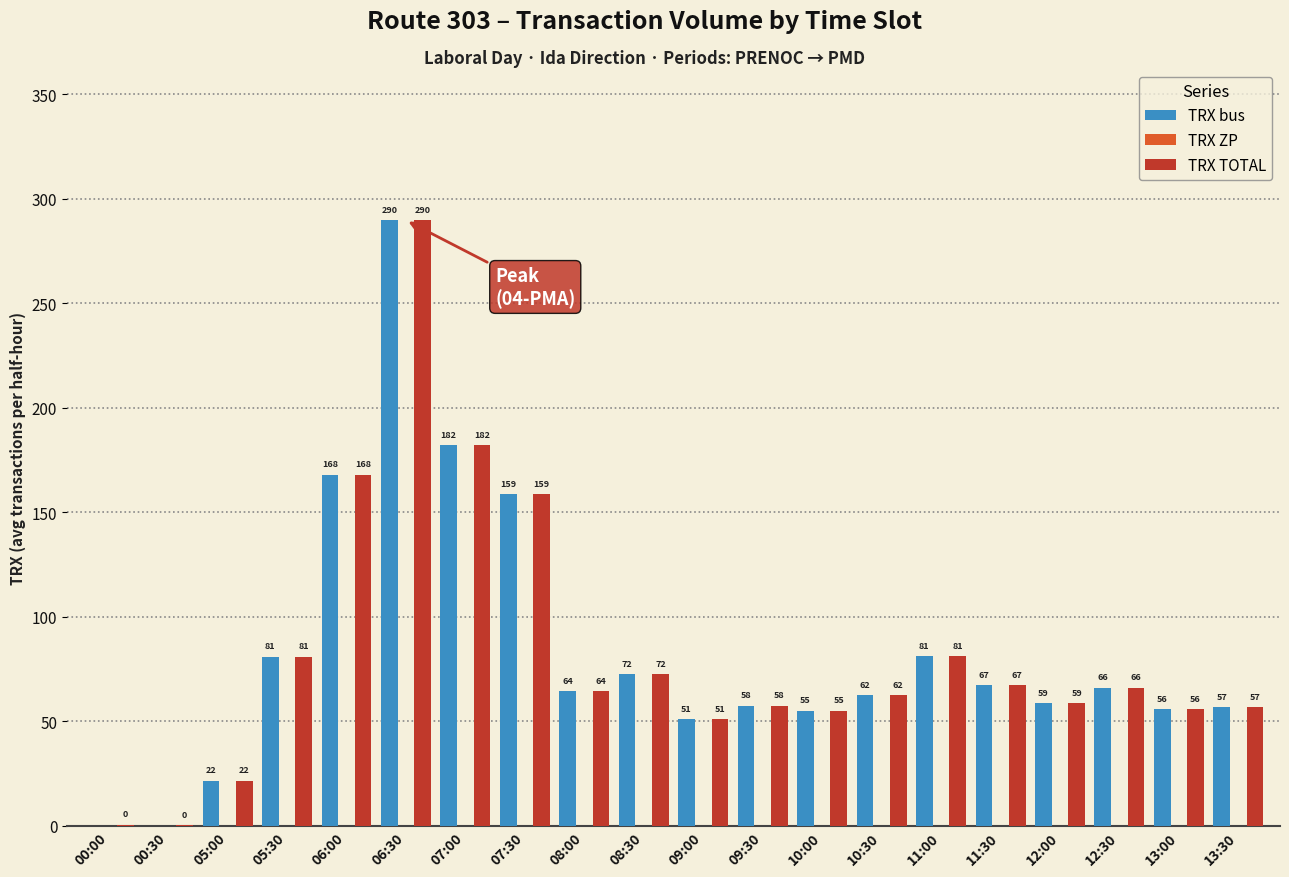

True or false: TRX TOTAL has a value of 55.8 at 07:30.

False